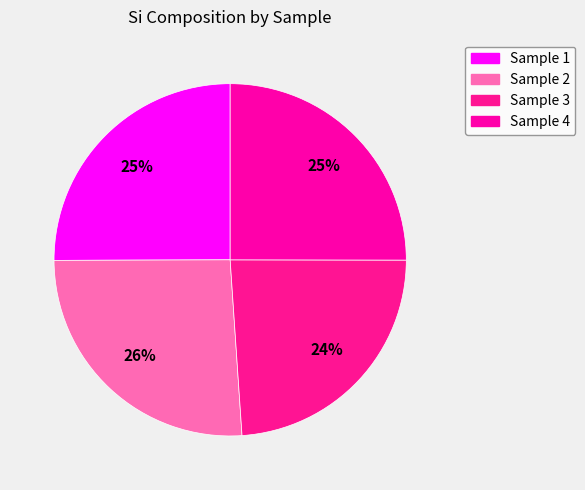

What is the smallest slice in the pie chart?

3